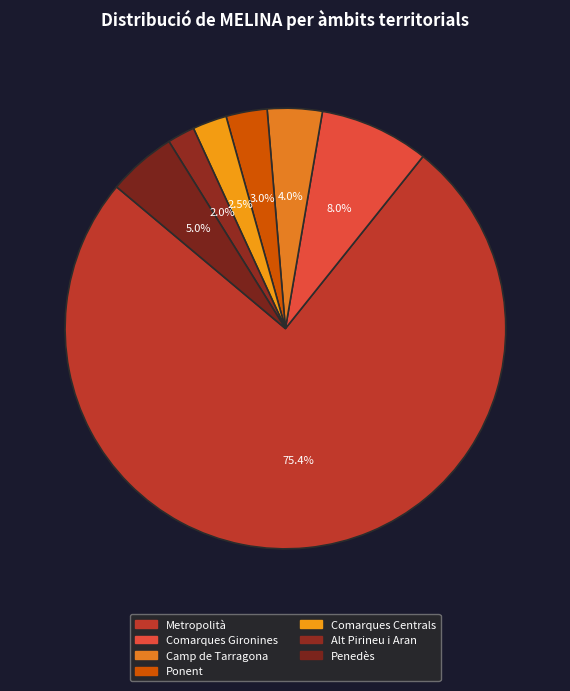

Is Comarques Centrals the majority of the pie?

No